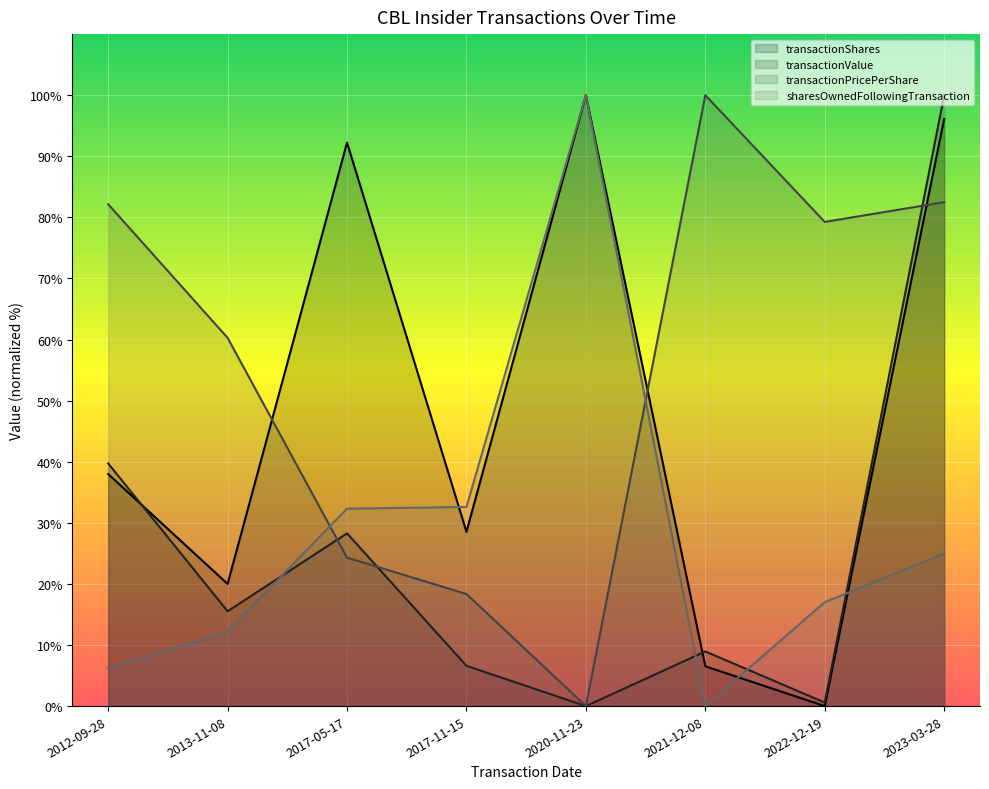

The value of transactionValue at 2012-09-28 is 20.5. True or false?

False